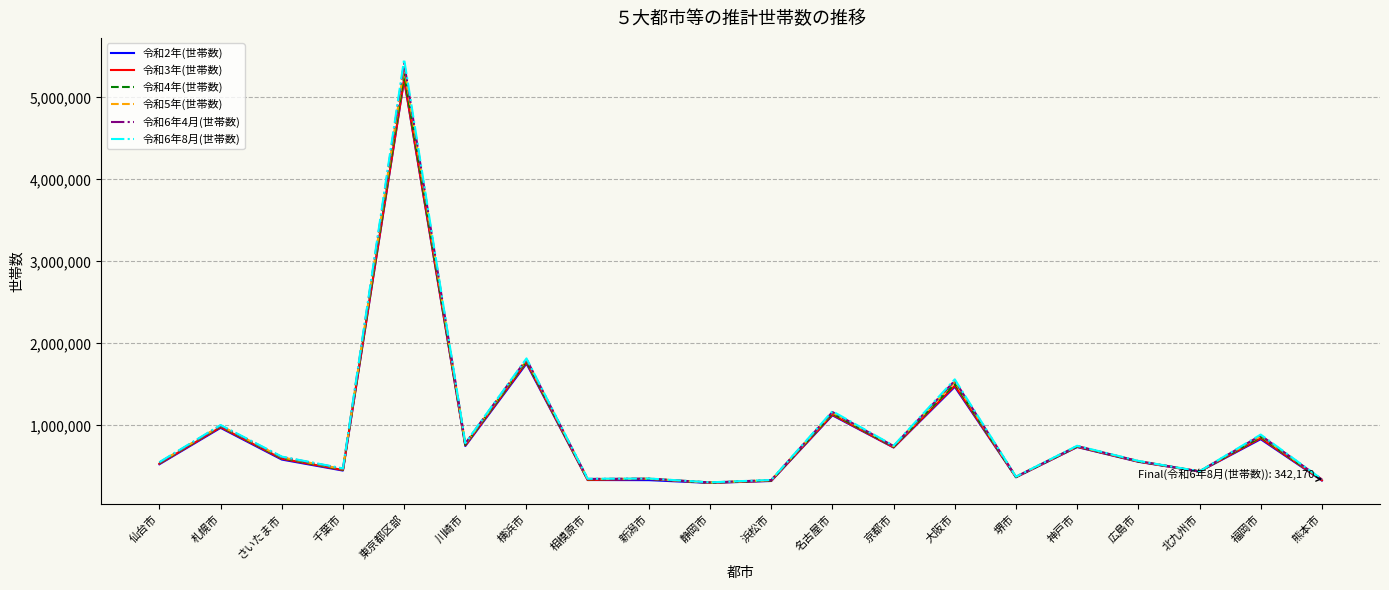

Is it true that 令和4年(世帯数) equals 341725 at 相模原市?

True